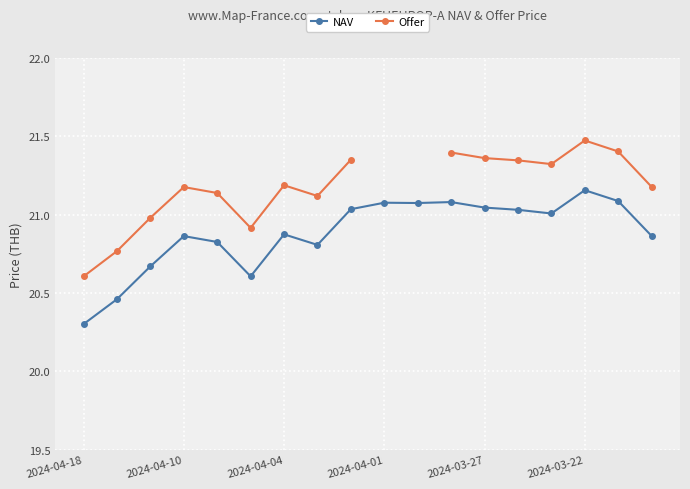

True or false: NAV has more than 2 points higher than both neighbors.

True